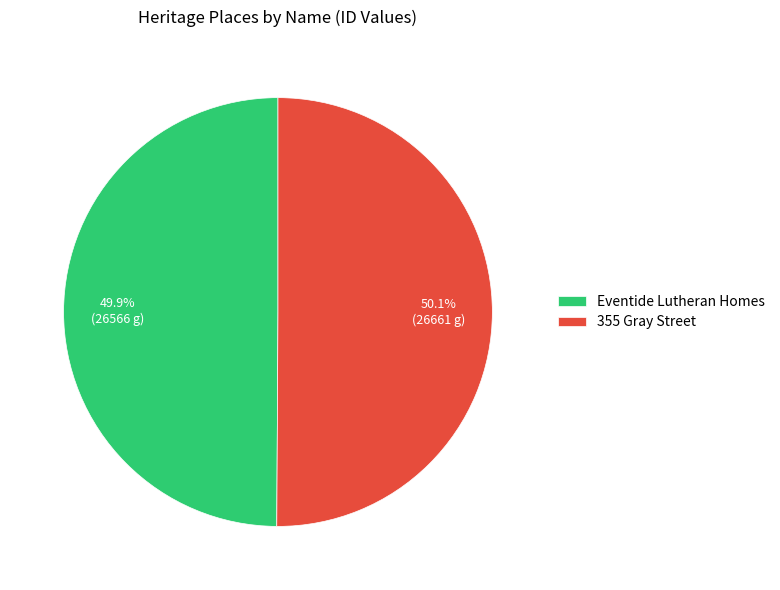

What is the total percentage of Eventide Lutheran Homes and 355 Gray Street?

100.0%